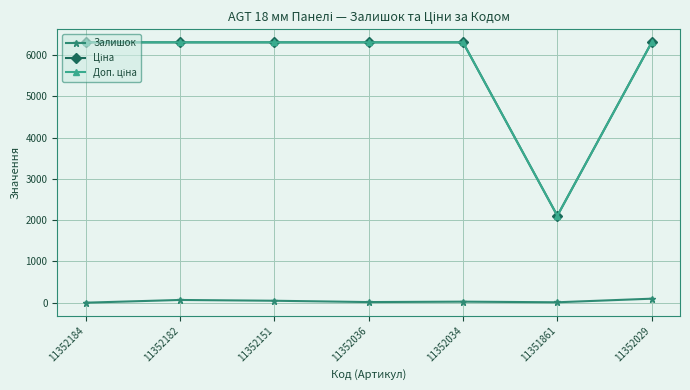

What is the label of the 2nd point from the left?

11352182